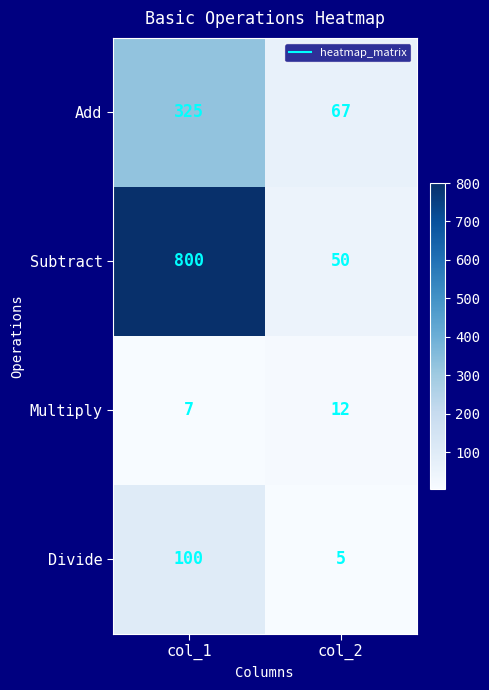

Between col_1 and col_2, which series saw the biggest shift?

Subtract